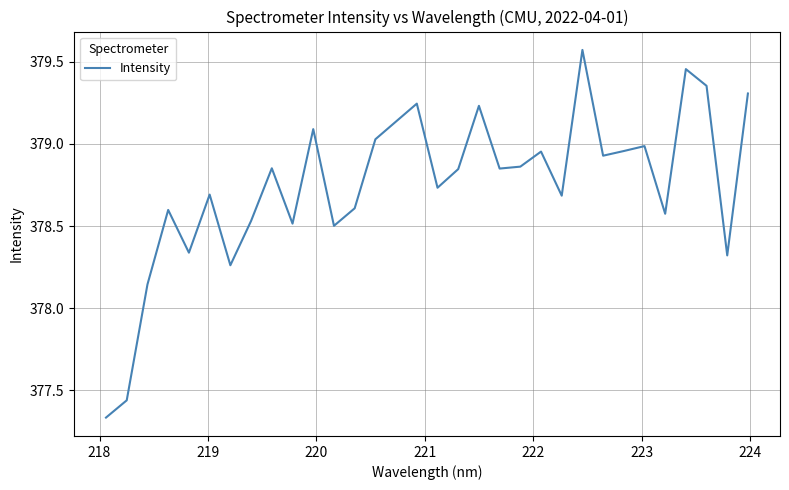

What is the difference between the maximum and minimum values?

2.2